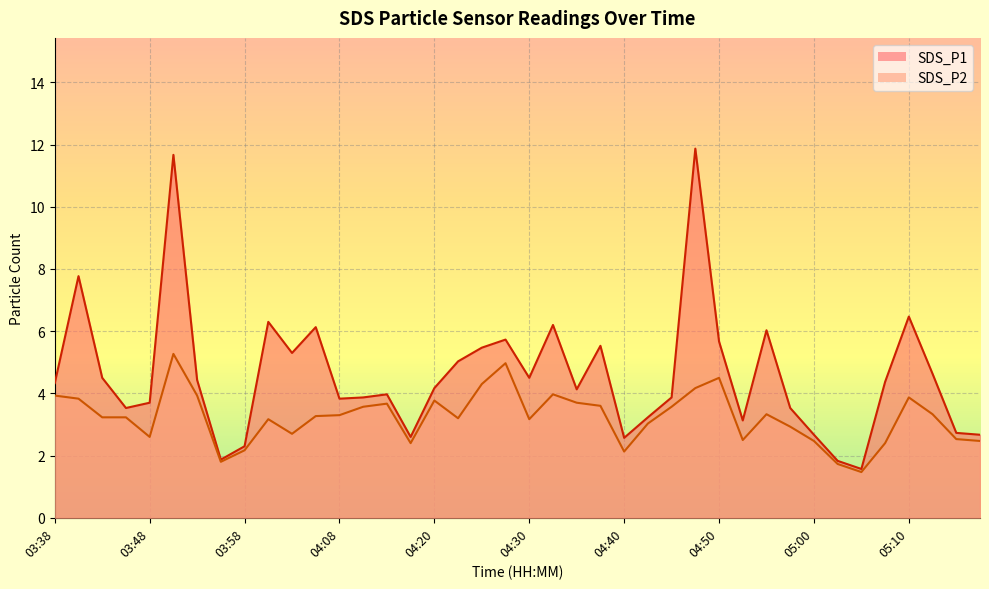

Reading left to right, transcribe all the data shown in this chart.

SDS_P1: 4.3	7.8	4.5	3.5	3.7	11.7	4.4	1.9	2.3	6.3	5.3	6.1	3.8	3.9	4.0	2.6	4.2	5.0	5.5	5.7	4.5	6.2	4.1	5.5	2.6	3.2	3.9	11.9	5.7	3.1	6.0	3.5	2.7	1.8	1.6	4.4	6.5	4.6	2.7	2.7
SDS_P2: 3.9	3.8	3.2	3.2	2.6	5.3	3.9	1.8	2.2	3.2	2.7	3.3	3.3	3.6	3.7	2.4	3.8	3.2	4.3	5.0	3.2	4.0	3.7	3.6	2.1	3.0	3.6	4.2	4.5	2.5	3.3	2.9	2.5	1.7	1.5	2.4	3.9	3.3	2.5	2.5